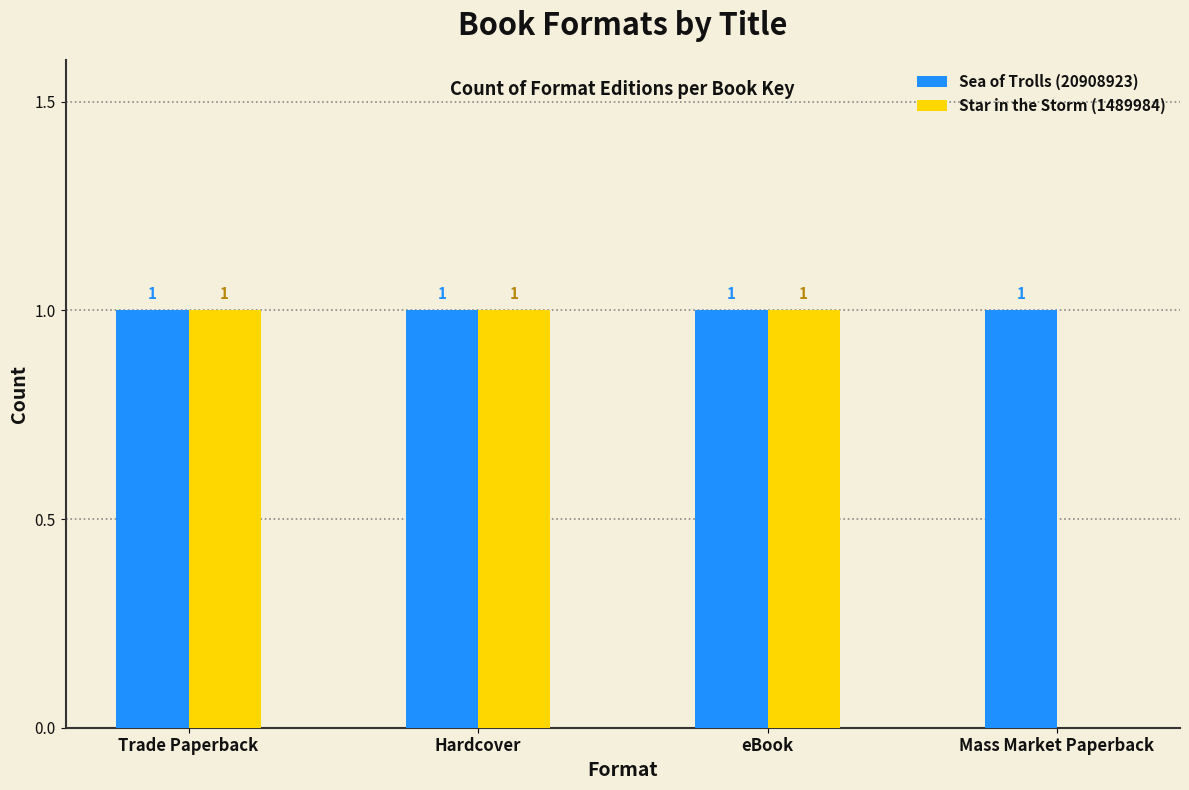

The value of Star in the Storm (1489984) at Hardcover is 1. True or false?

True